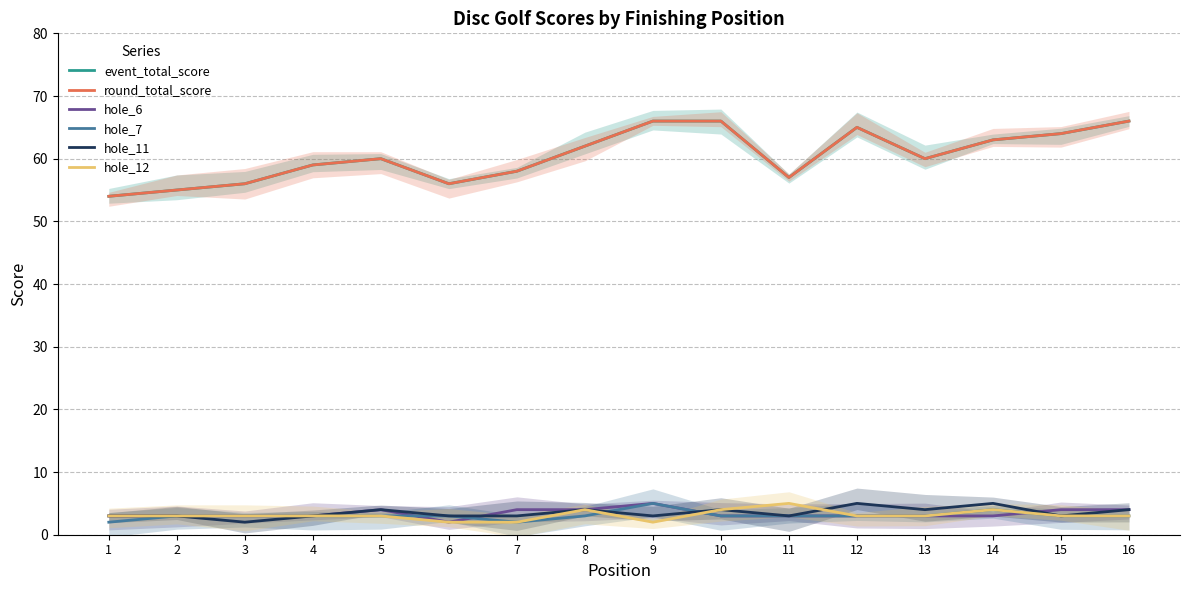

Between 1 and 10, which series saw the biggest shift?

event_total_score